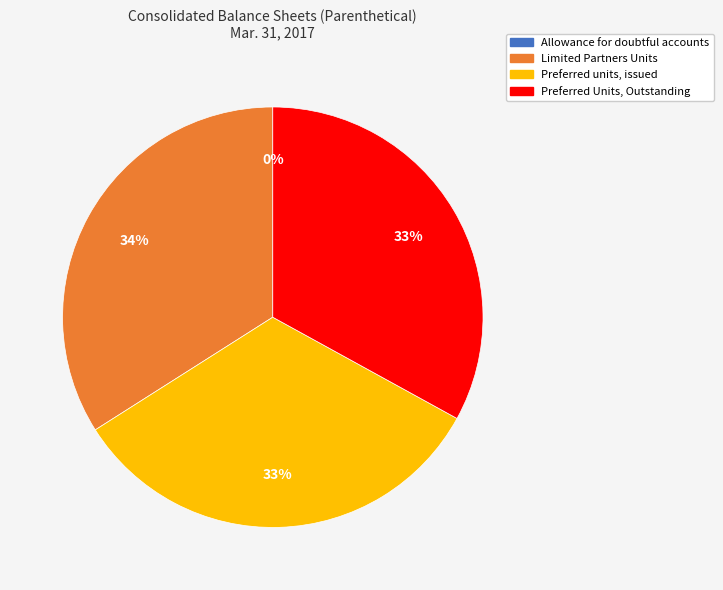

To the nearest percent, what is the difference between the largest and smallest slice percentages?

34%